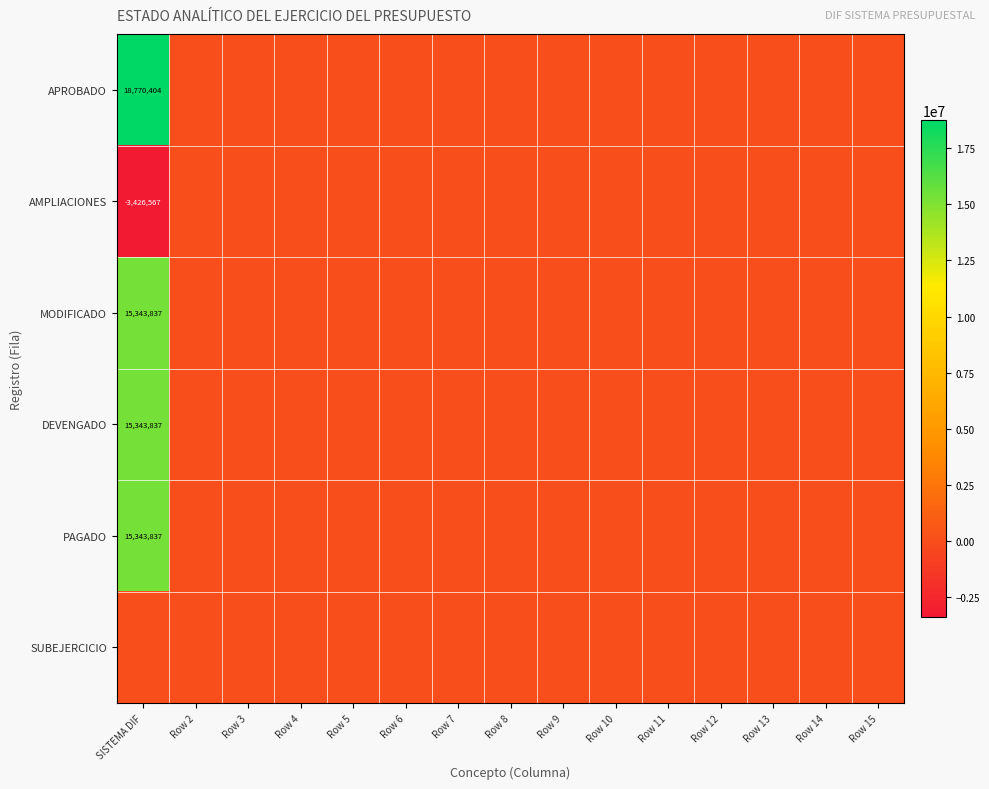

At which category does the chart reach its minimum across all series?

SISTEMA DIF